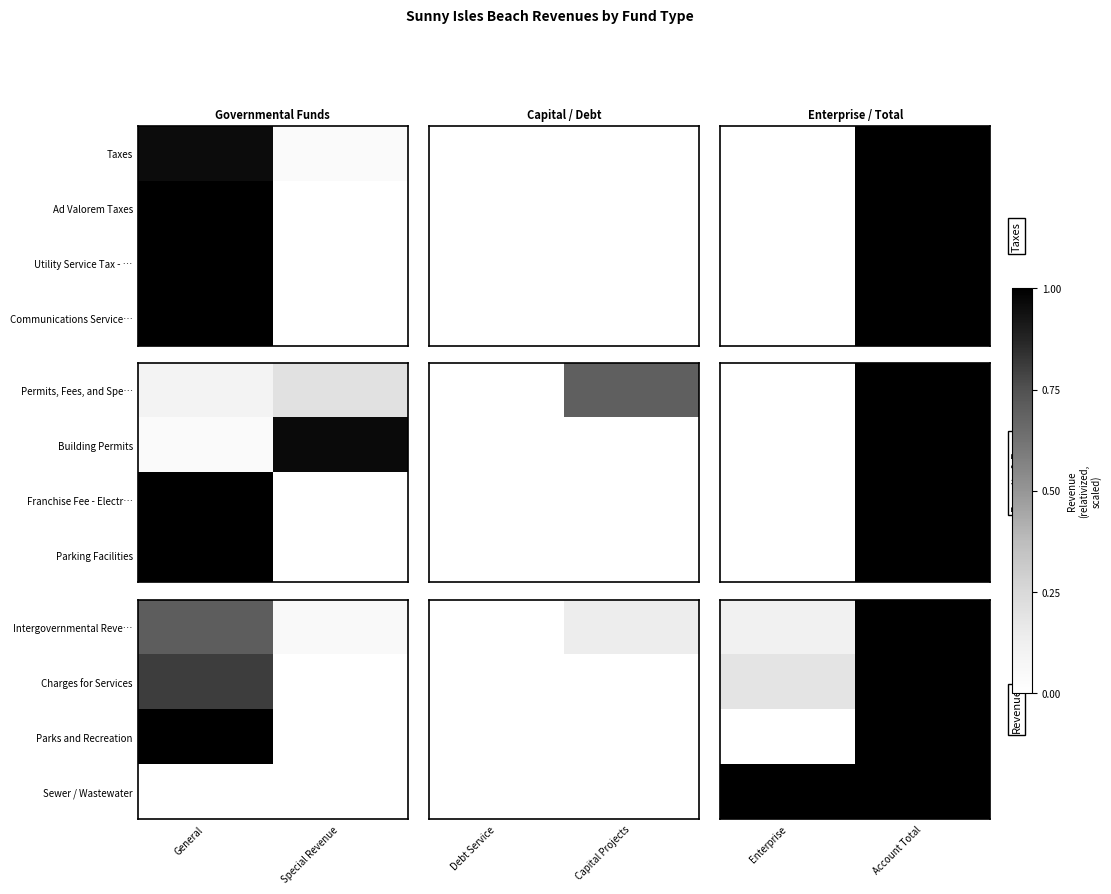

Which category has the highest value in the Sewer / Wastewater series?

Enterprise